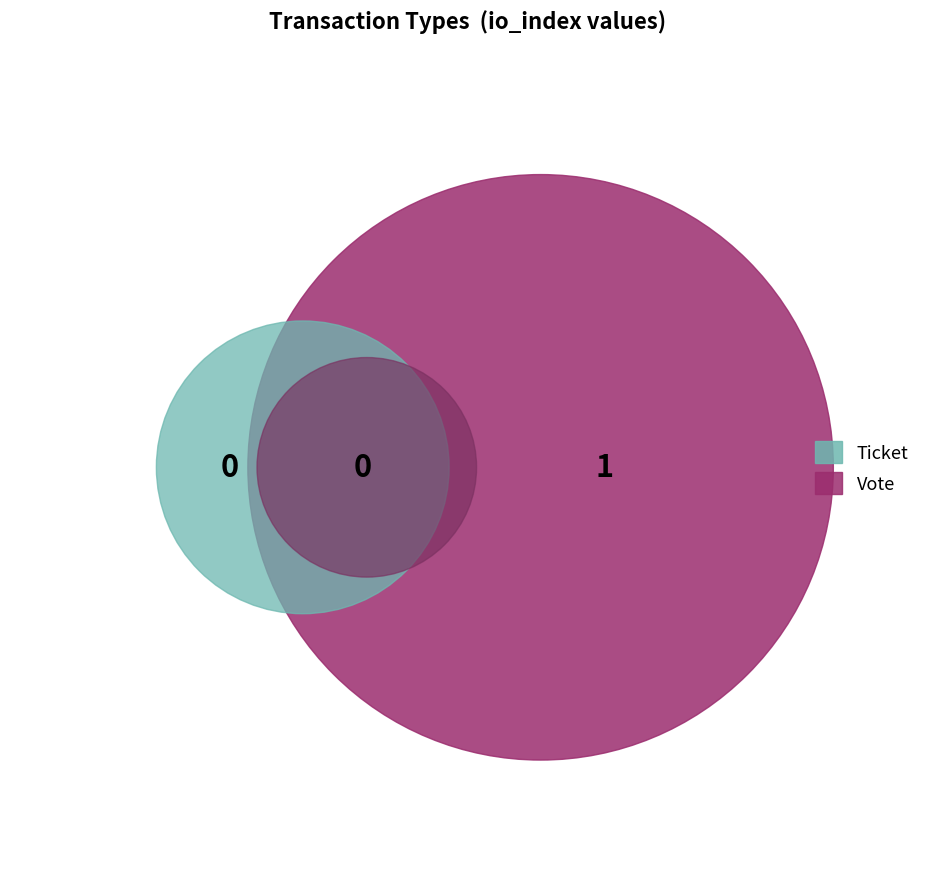

What is the smallest slice in the pie chart?

Ticket